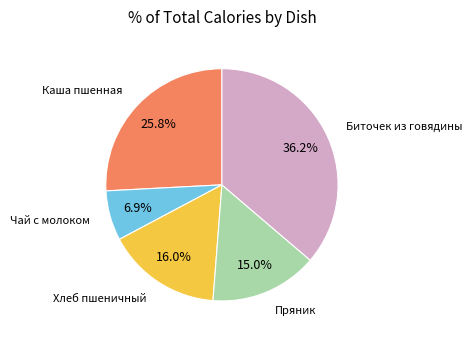

The Хлеб пшеничный slice represents 16% of the pie. True or false?

True